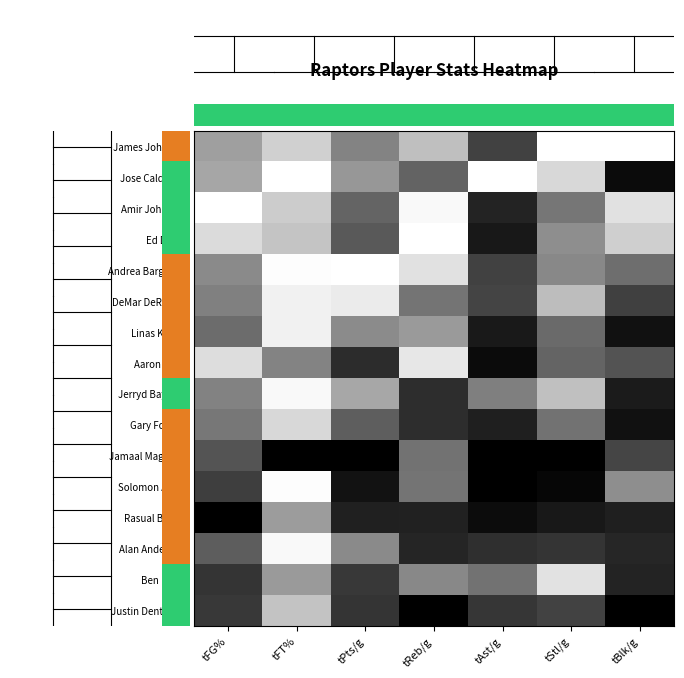

At how many categories does at least one series exceed 0?

7